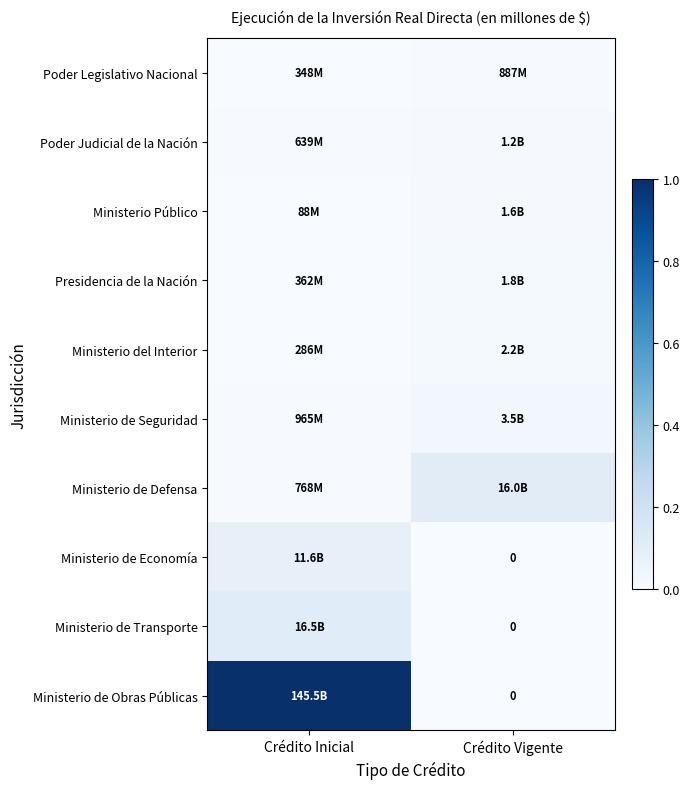

The value of Ministerio del Interior at Crédito Vigente is 0.0. True or false?

False